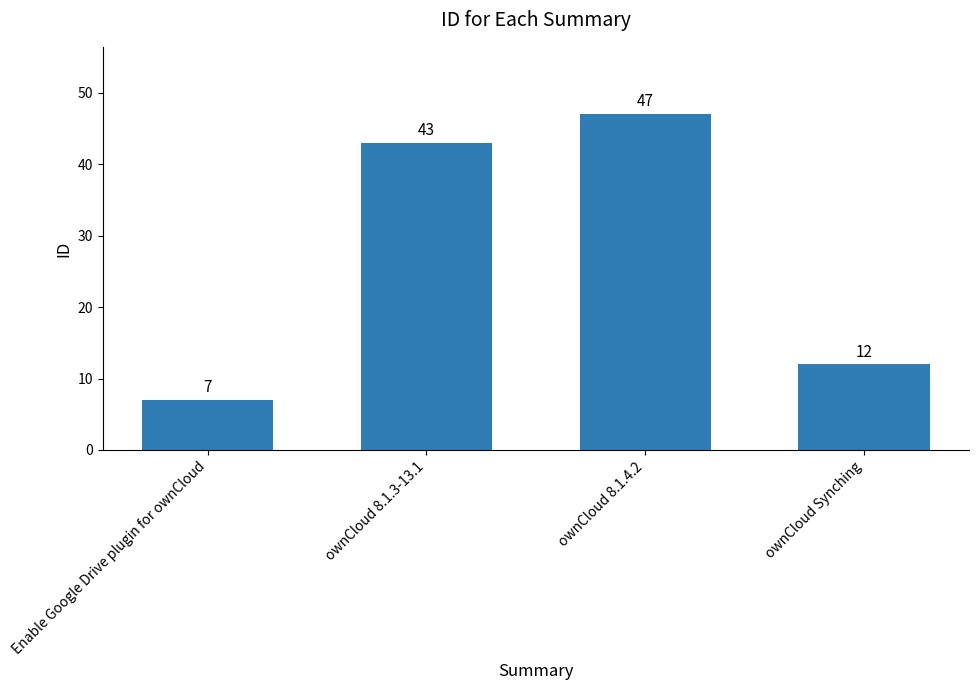

What position from the left is ownCloud Synching?

4